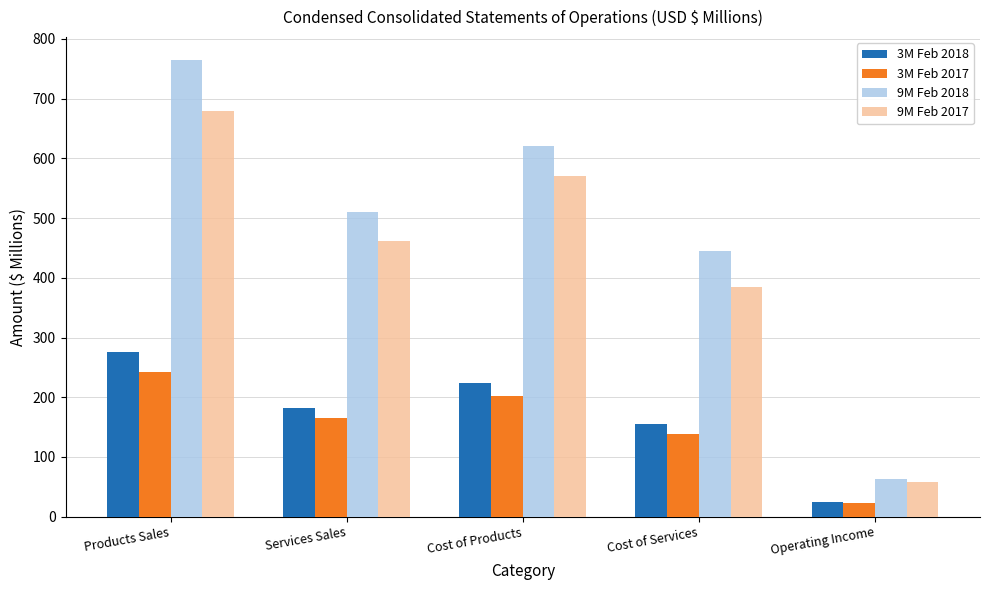

Reading left to right, transcribe all the data shown in this chart.

3M Feb 2018: 275.1	181.2	224.0	154.7	24.2
3M Feb 2017: 242.7	164.5	202.3	138.4	23.4
9M Feb 2018: 764.8	510.0	620.3	444.6	63.2
9M Feb 2017: 679.1	461.2	570.6	384.2	58.9